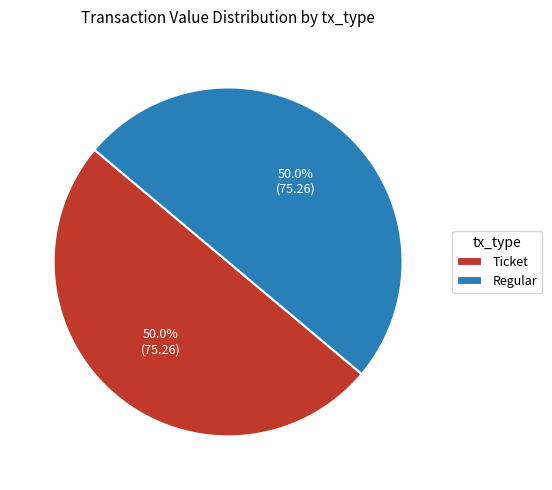

What is the ratio of the value at Ticket to the value at Regular?

1.0